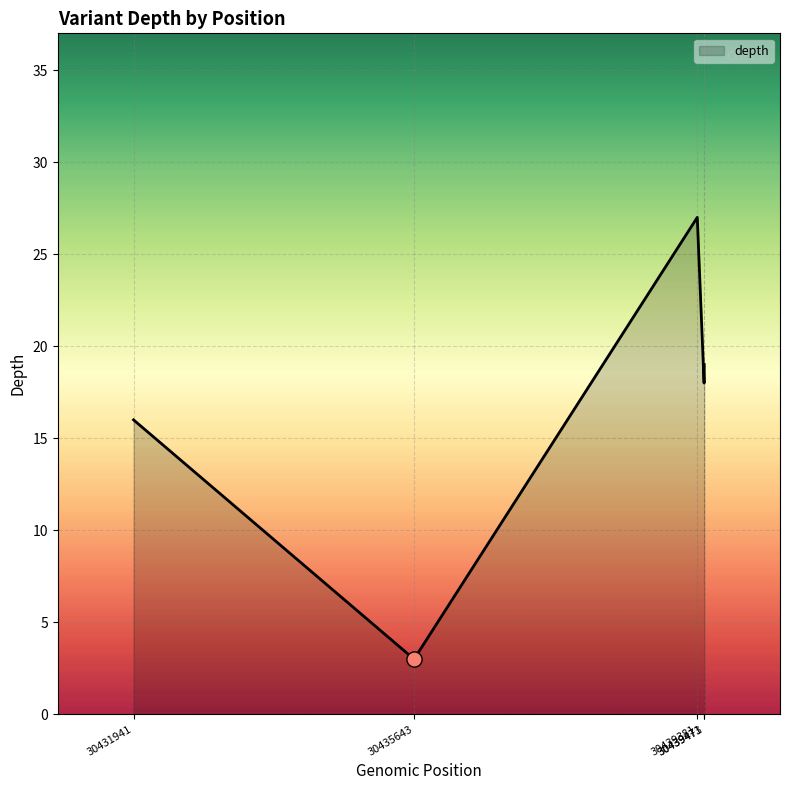

What is the maximum value shown in the chart?

27